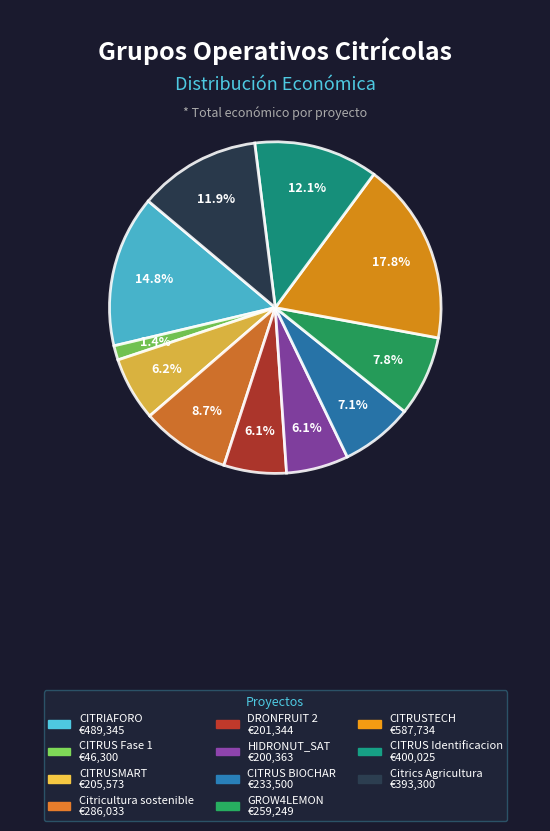

Count the number of slices in the pie.

11